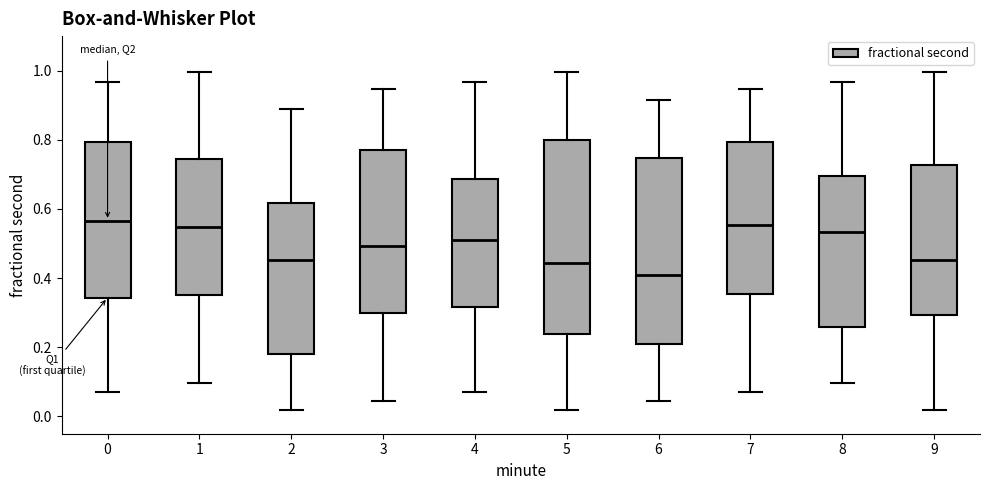

Reading left to right, read every box against the y-axis: the position of its median line, the range the box covers, and the ends of its whiskers. The values are not printed on the chart, so give them approximately, as read against the axis.

0: median 0.56, box 0.34 to 0.80, whiskers 0.08 to 0.96
1: median 0.54, box 0.36 to 0.74, whiskers 0.10 to 1.00
2: median 0.46, box 0.18 to 0.62, whiskers 0.02 to 0.88
3: median 0.50, box 0.30 to 0.76, whiskers 0.04 to 0.94
4: median 0.52, box 0.32 to 0.68, whiskers 0.08 to 0.96
5: median 0.44, box 0.24 to 0.80, whiskers 0.02 to 1.00
6: median 0.40, box 0.20 to 0.74, whiskers 0.04 to 0.92
7: median 0.56, box 0.36 to 0.80, whiskers 0.08 to 0.94
8: median 0.54, box 0.26 to 0.70, whiskers 0.10 to 0.96
9: median 0.46, box 0.30 to 0.72, whiskers 0.02 to 1.00